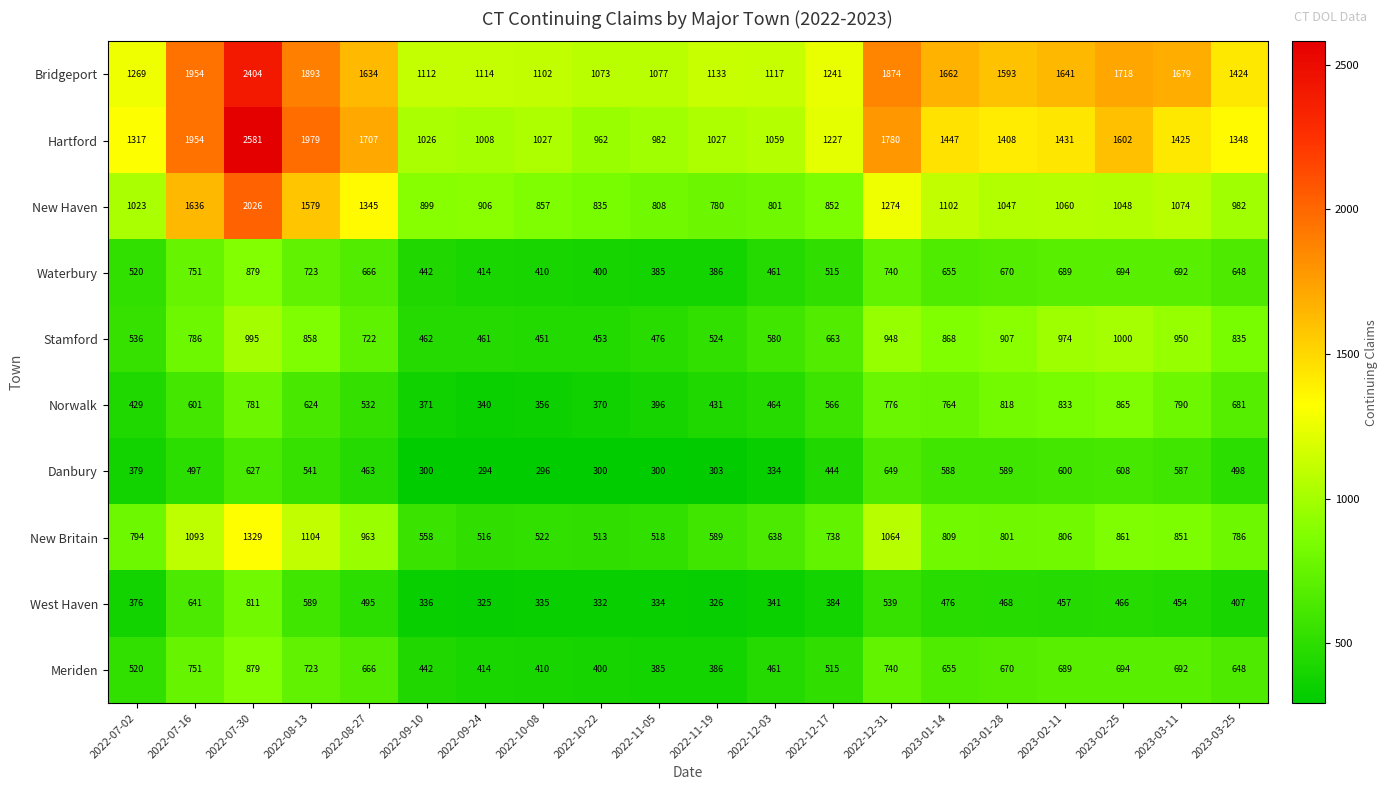

What is the difference between the highest and lowest values at 2023-02-11?

1184